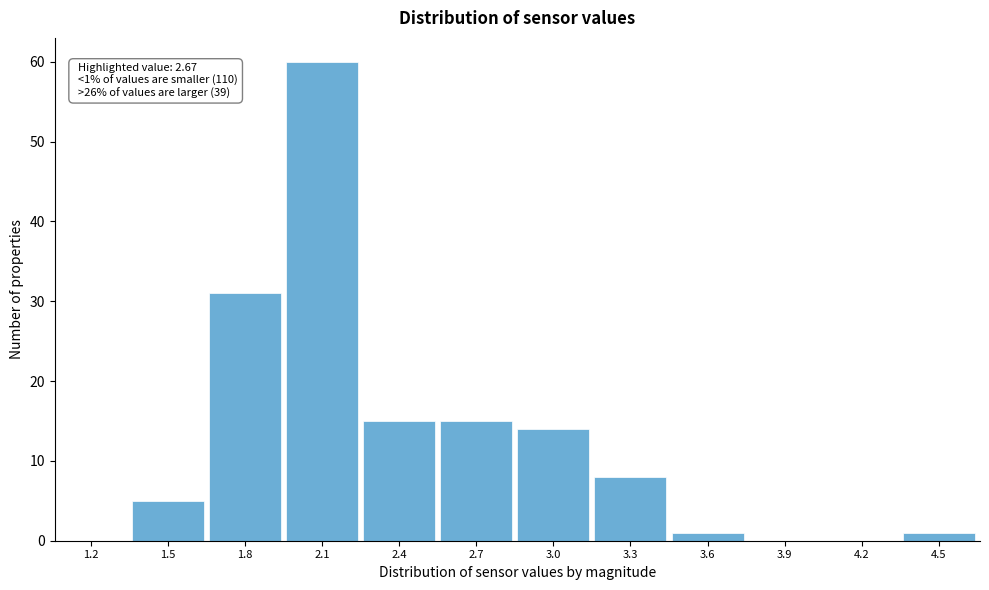

Which category has the highest value across all series?

2.1